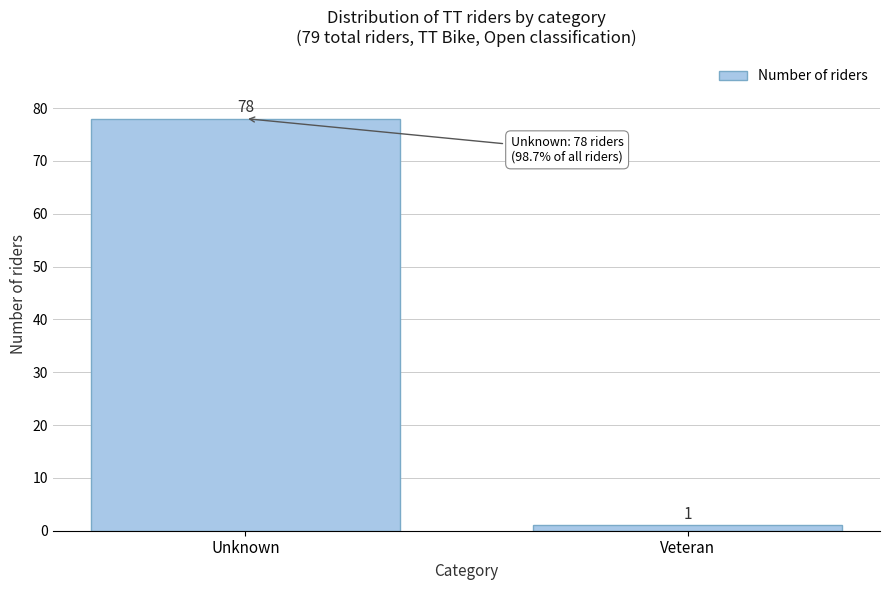

Reading left to right, extract all data points from this chart.

Unknown=78	Veteran=1